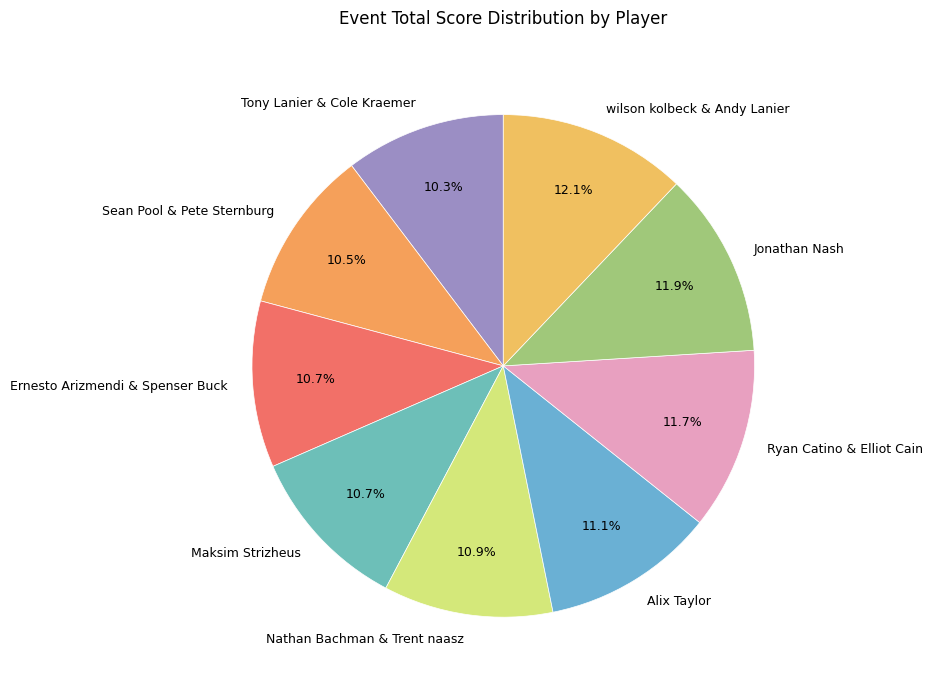

To the nearest percent, what percentage of the pie is Jonathan Nash?

12%